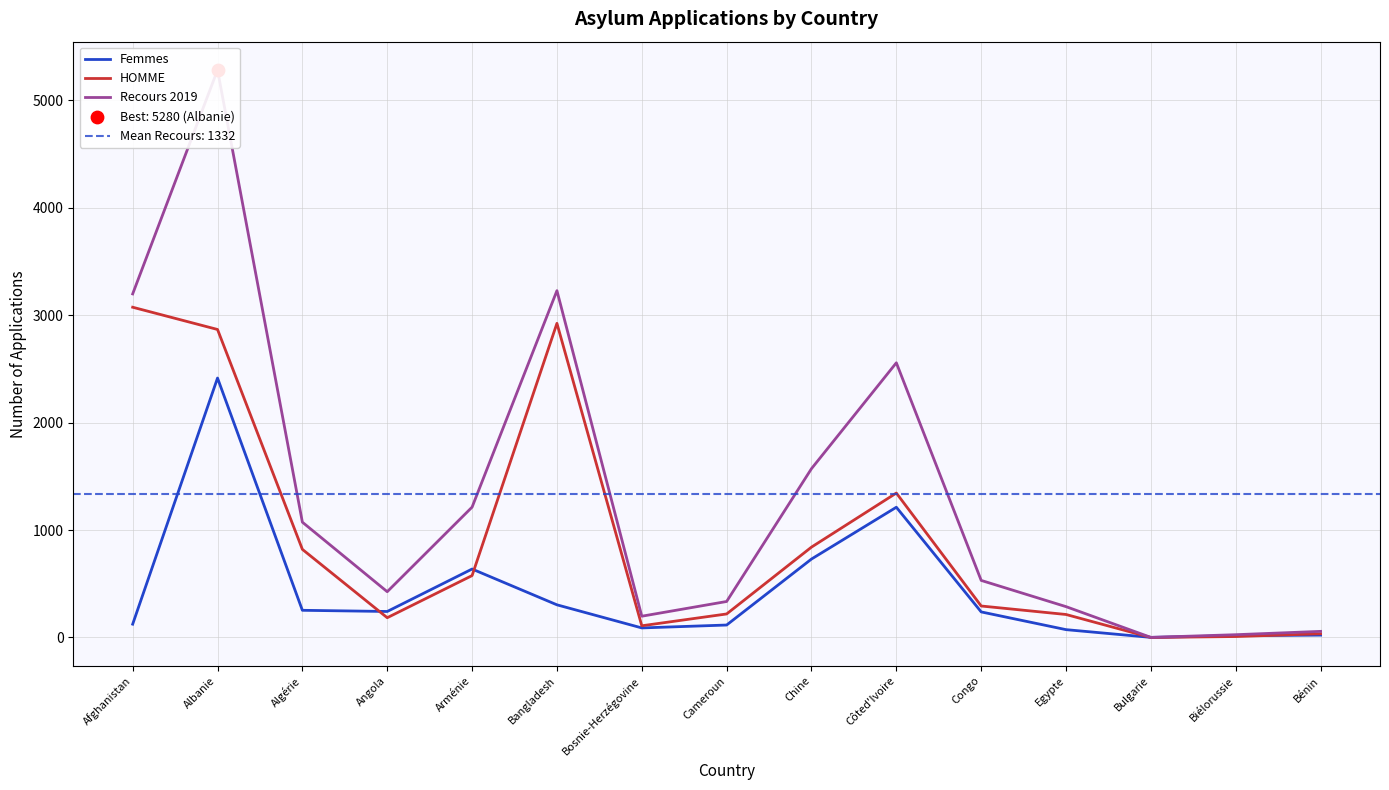

Is the value of HOMME at Algérie greater than the value of Femmes at Côted'Ivoire?

No